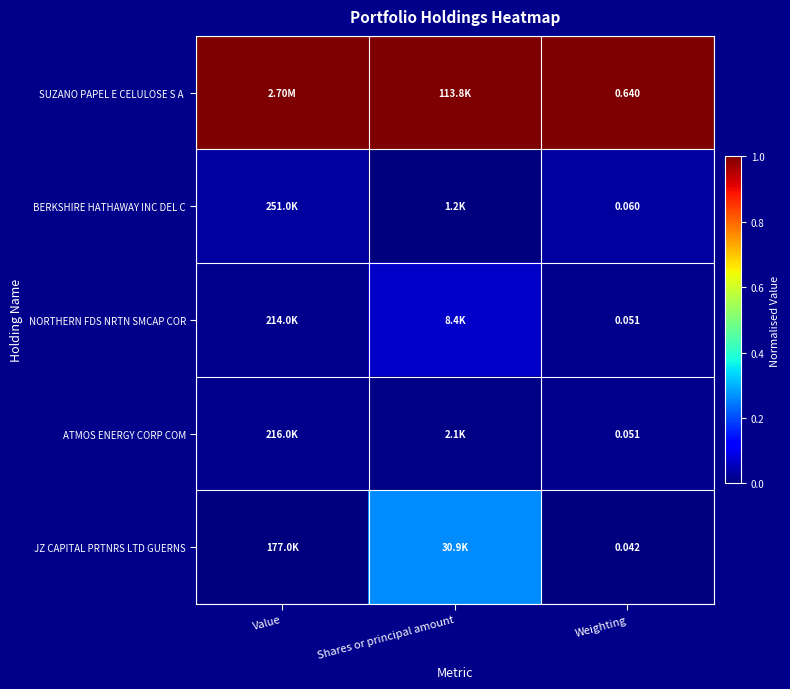

Rank the series at Value from lowest to highest value.

JZ CAPITAL PRTNRS LTD GUERNS, NORTHERN FDS NRTN SMCAP COR, ATMOS ENERGY CORP COM, BERKSHIRE HATHAWAY INC DEL C, SUZANO PAPEL E CELULOSE S A